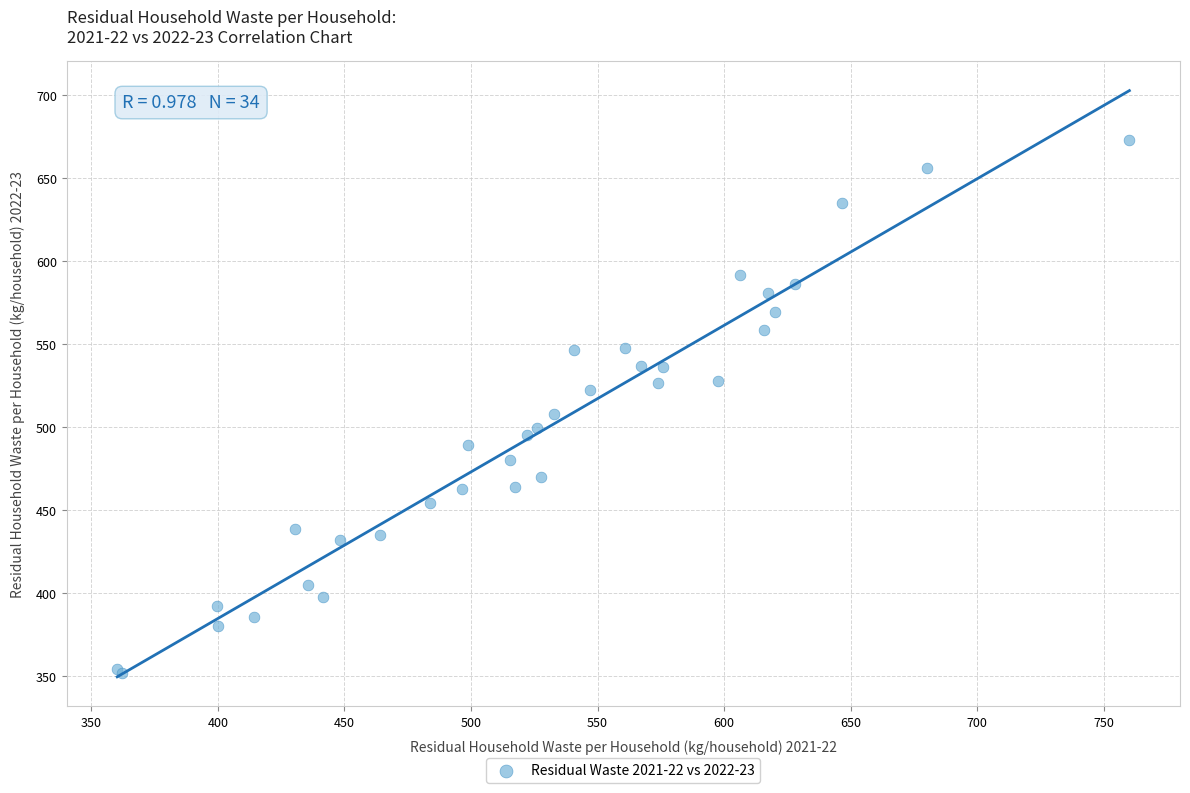

What Y value in the scatter plot is closest to 512?

507.7